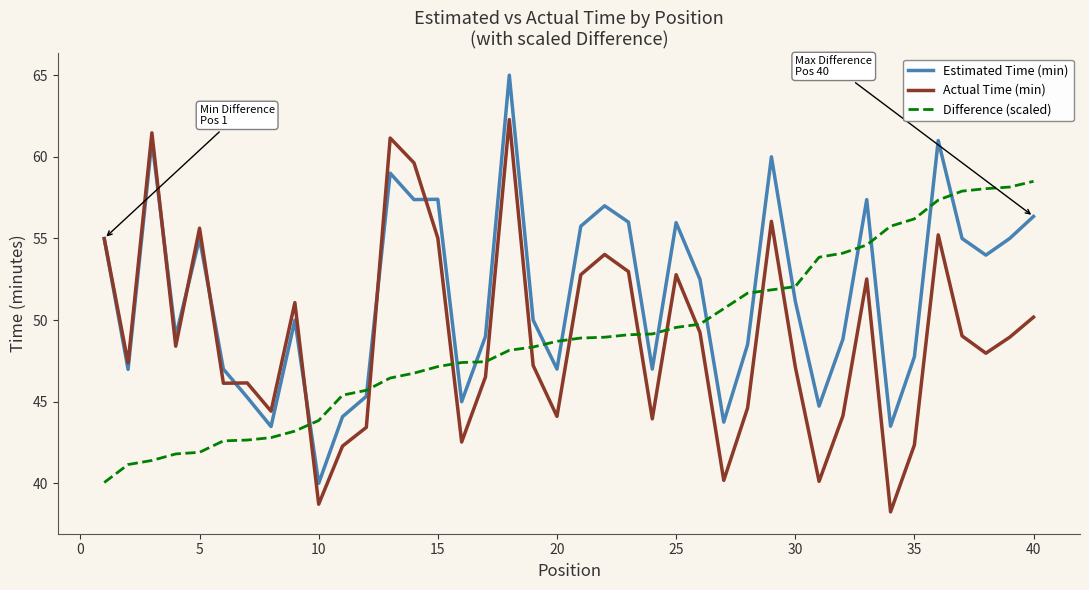

Rank the series by their maximum value, from highest to lowest.

Estimated Time (min), Actual Time (min), Difference (scaled)